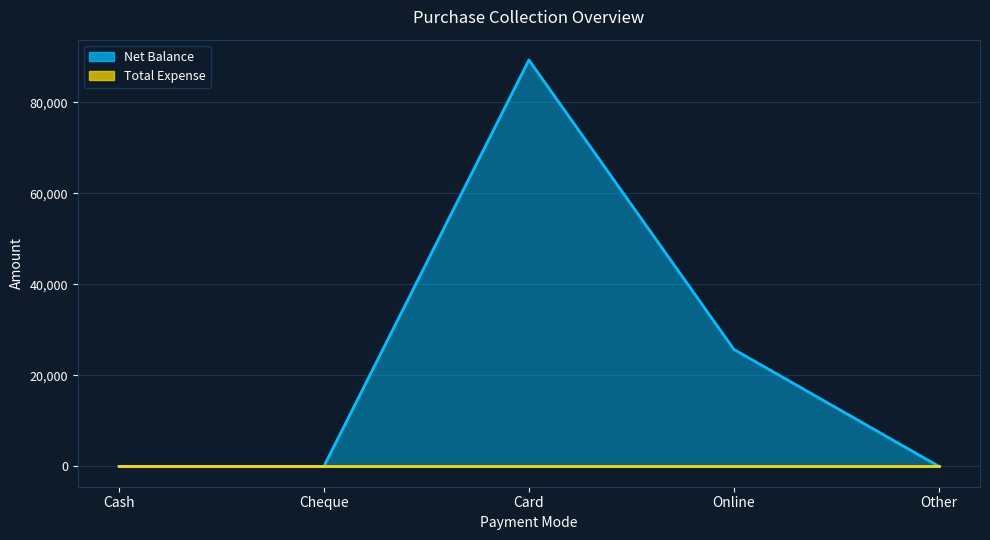

List the labels in order of value, smallest first.

Cash, Cheque, Other, Online, Card